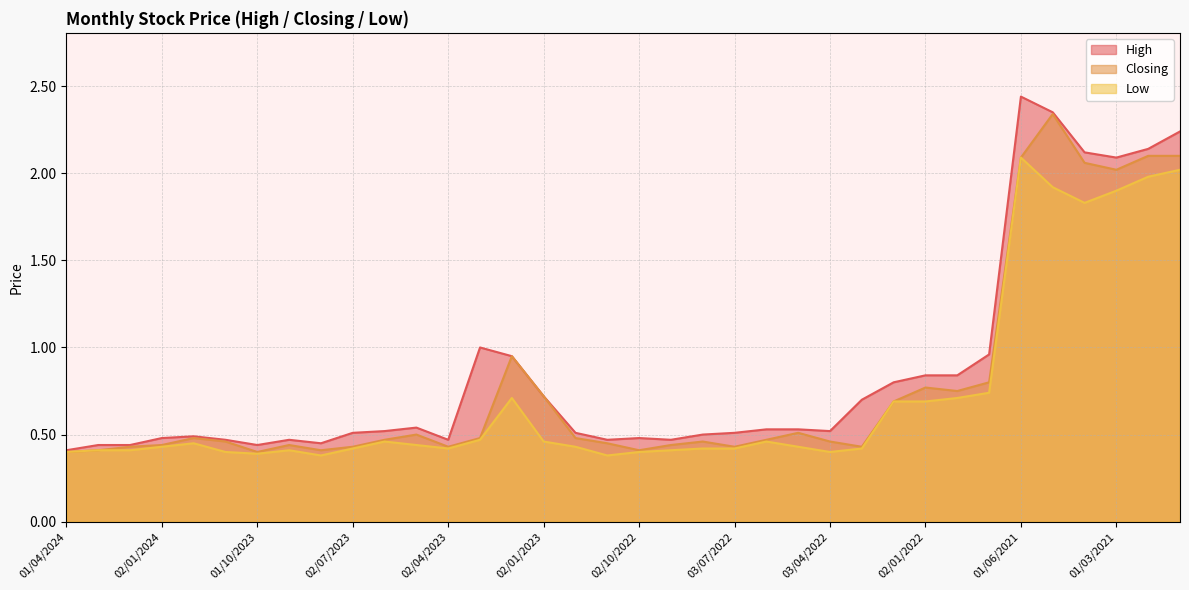

The High series shows 1.2 at 01/02/2021. True or false?

False